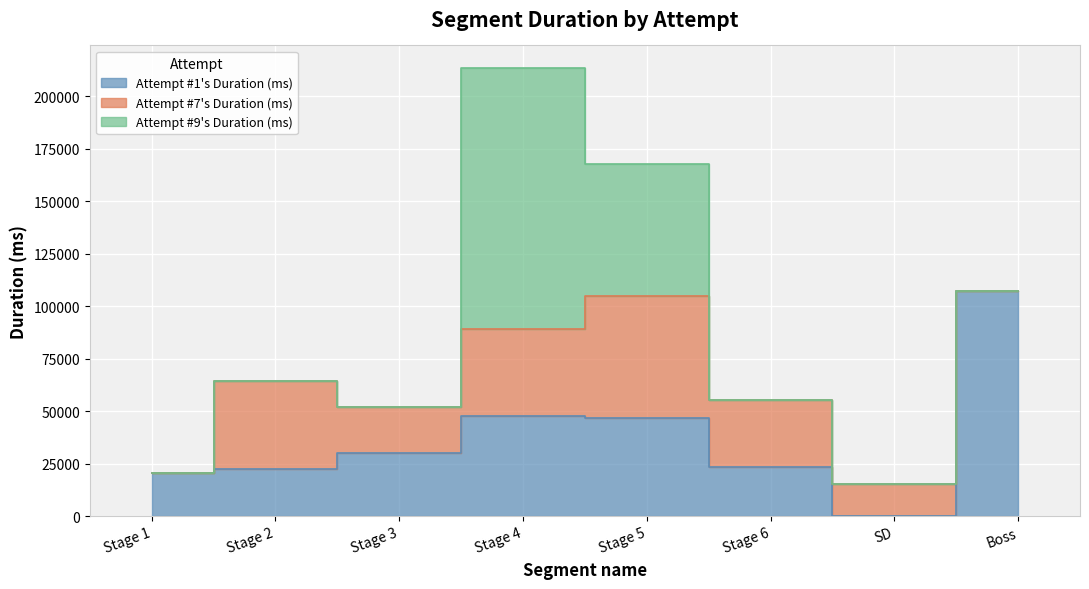

How many positive values does the Attempt #7's Duration (ms) series have?

6